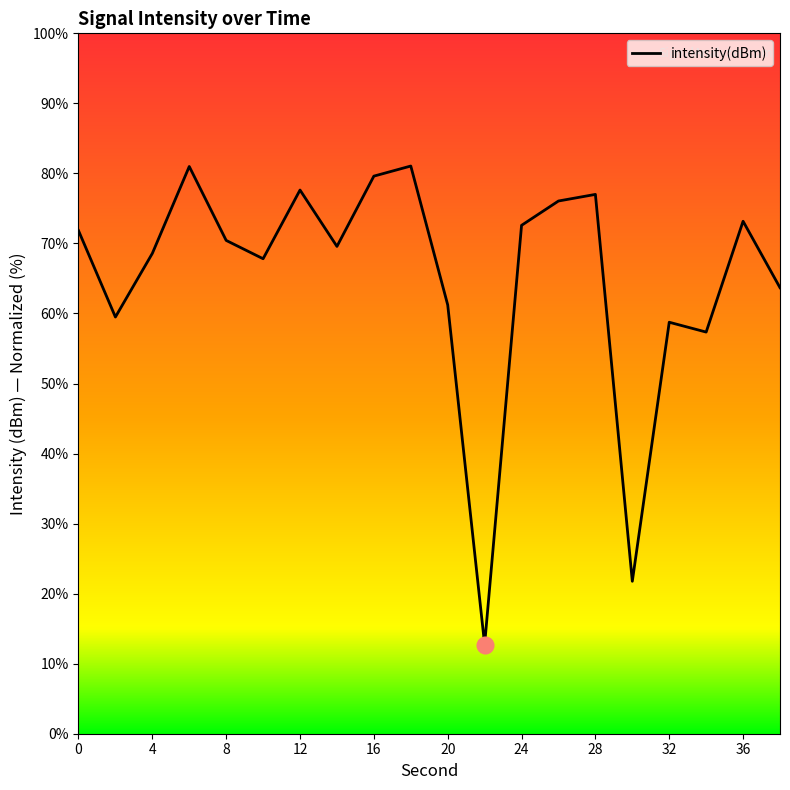

What is the difference between the maximum and minimum values?

68.3